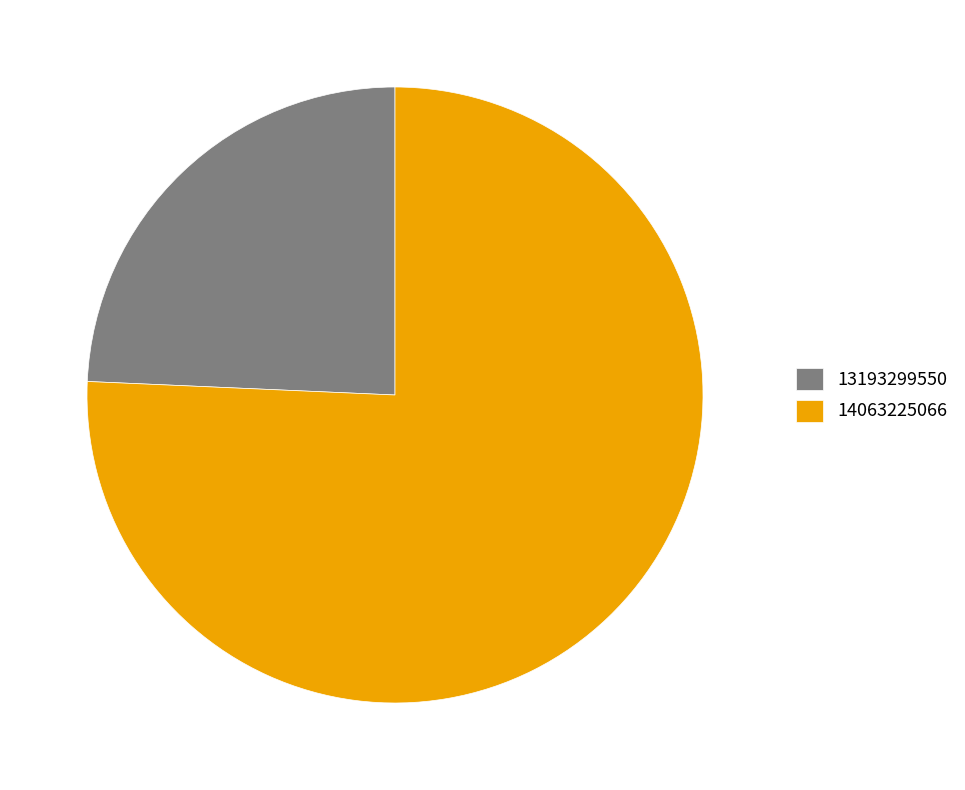

Does 13193299550 account for over 50% of the chart?

No